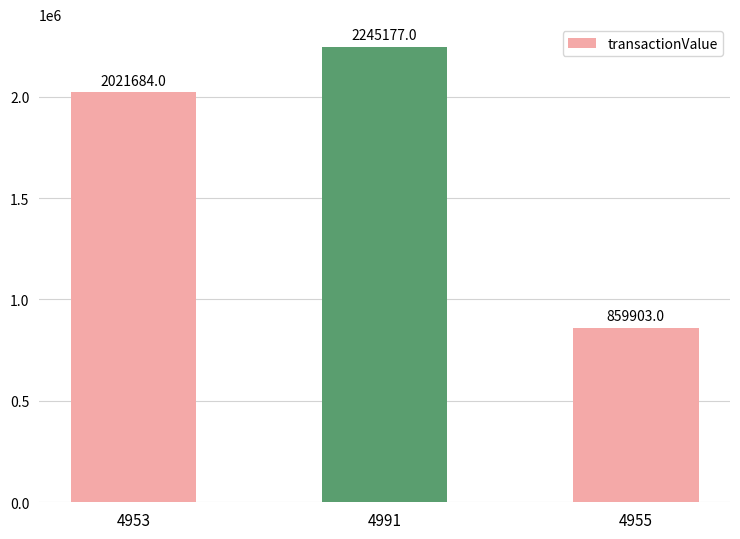

Read the value at 4953.

2021684